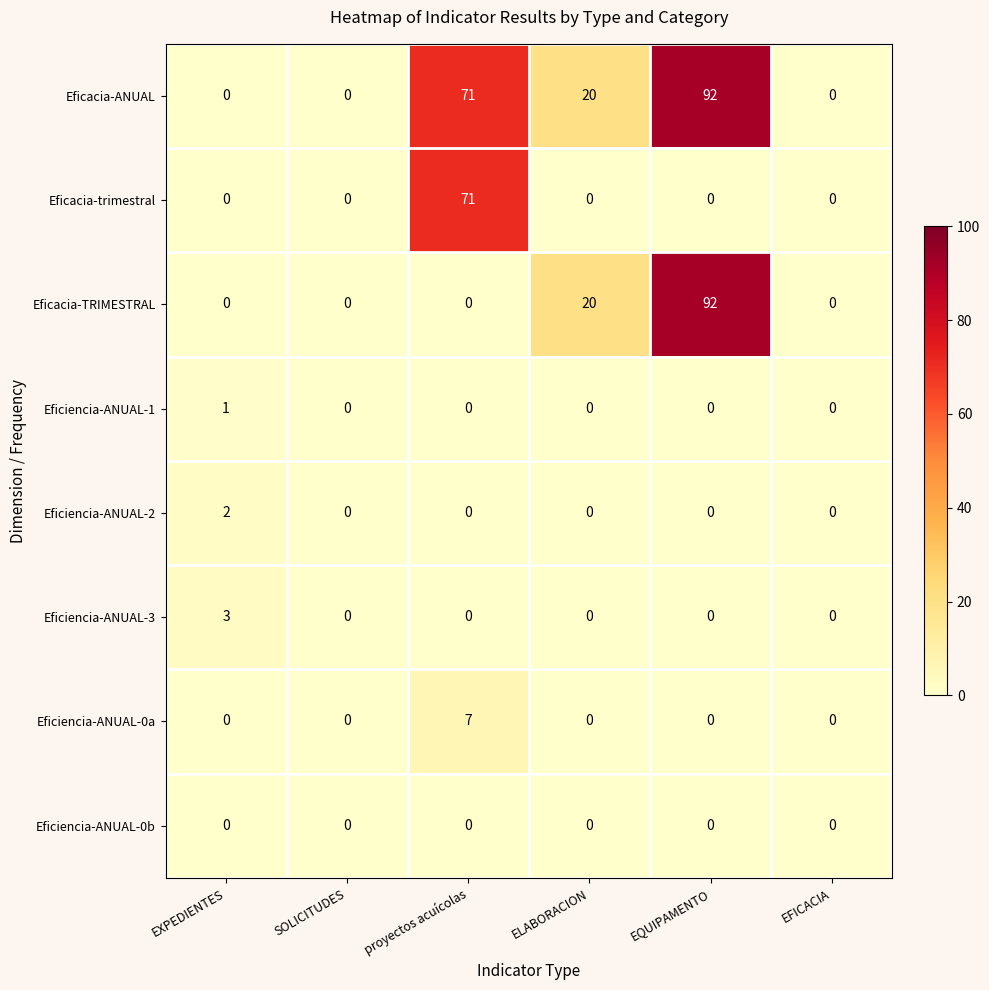

What is the total value across all series at proyectos acuícolas?

149